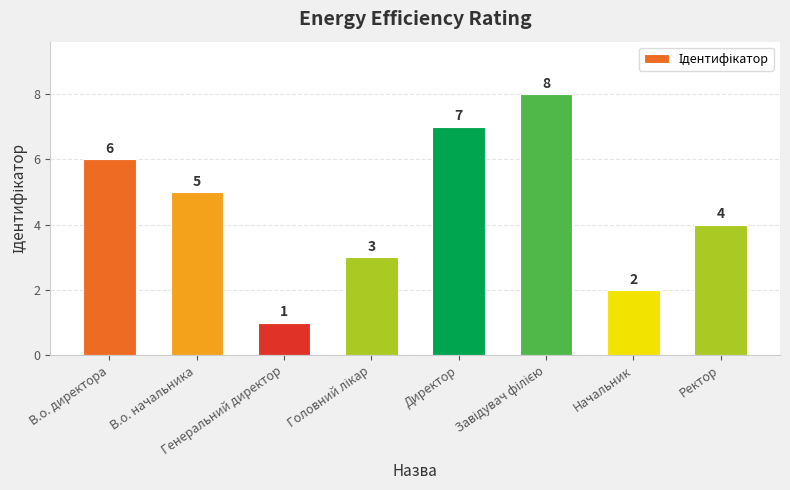

What is the greatest value displayed?

8